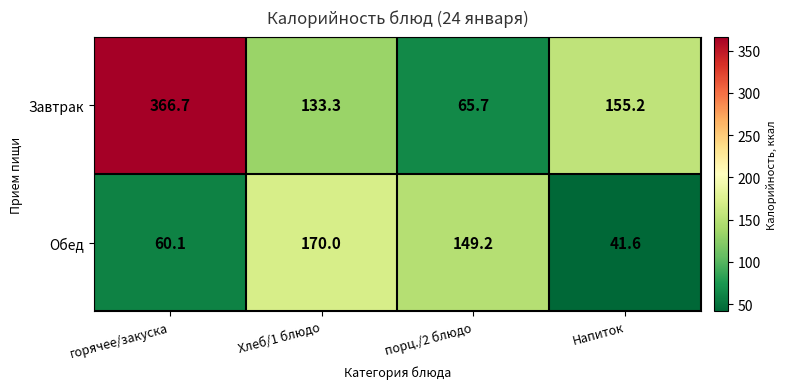

True or false: Обед has a value of 41.6 at Напиток.

True